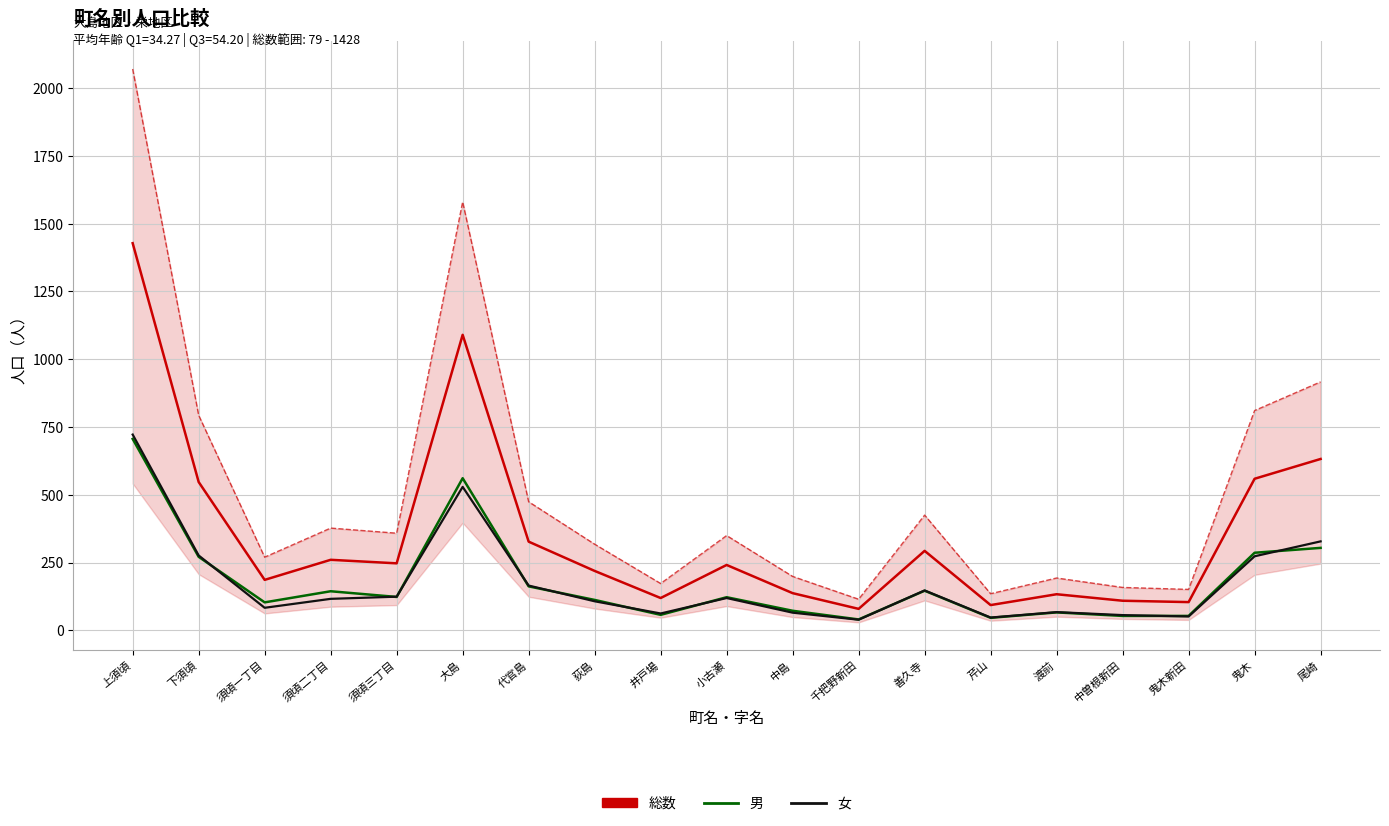

True or false: 男 and 総数 intersect in this chart.

False